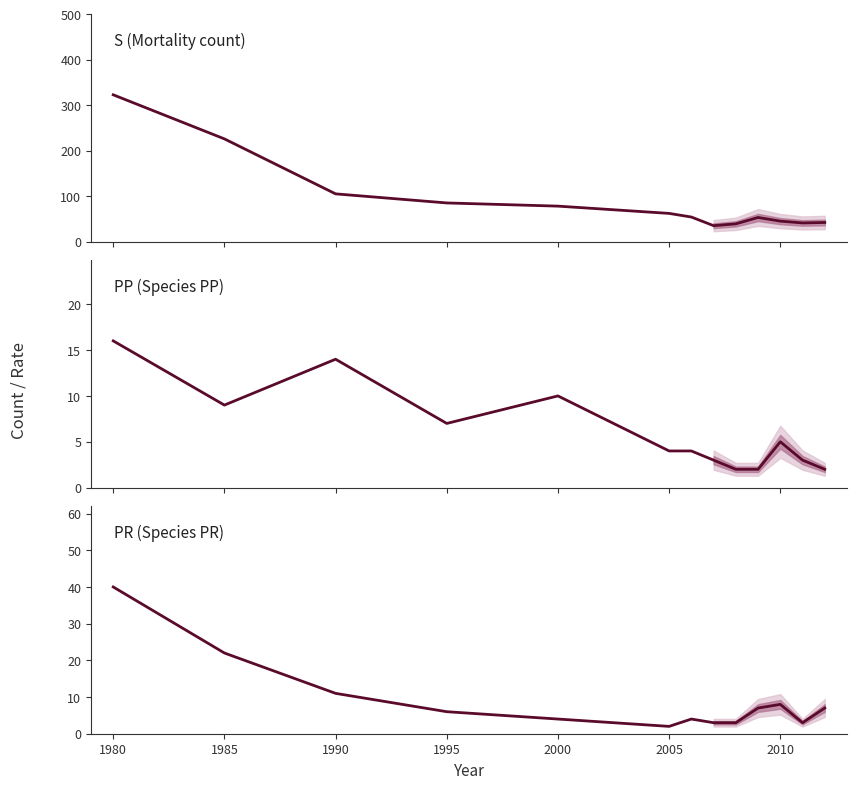

How many lines are shown in the chart?

3